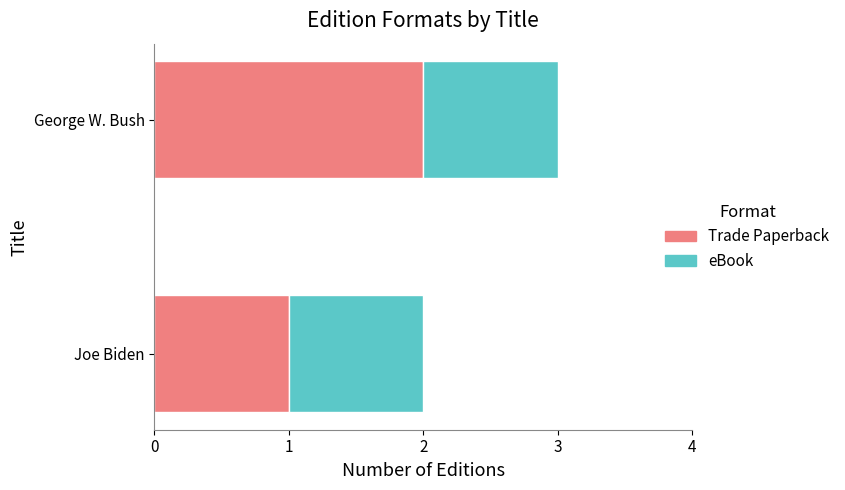

What is the sum of the Trade Paperback values at George W. Bush and Joe Biden?

3